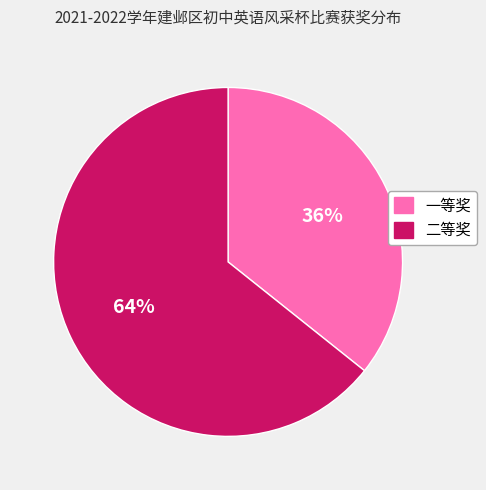

To the nearest percent, what percentage of the pie is 二等奖?

64%